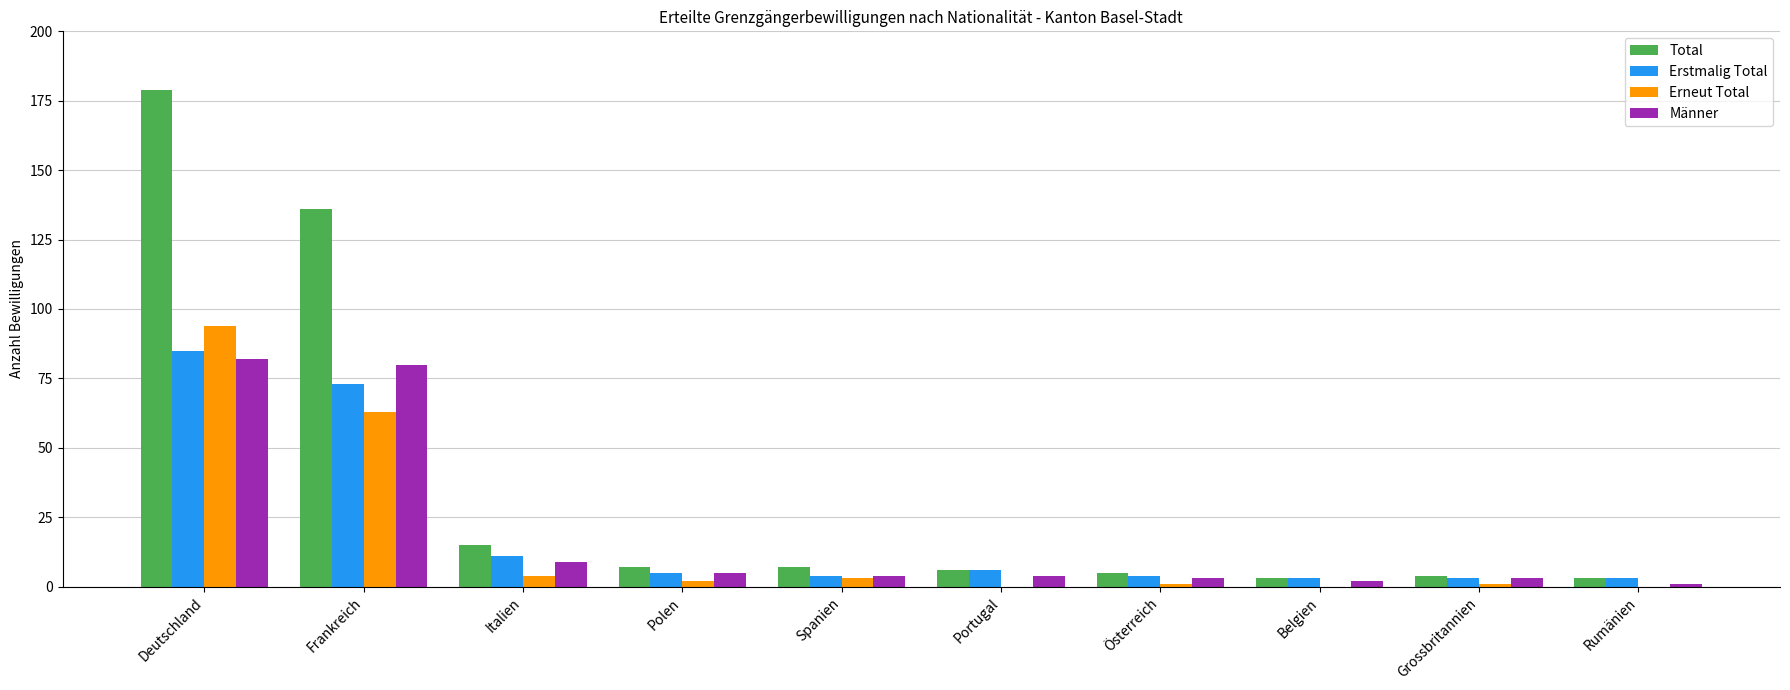

Reading left to right, extract all data points from this chart.

Total: Deutschland=179	Frankreich=136	Italien=15	Polen=7	Spanien=7	Portugal=6	Österreich=5	Belgien=3	Grossbritannien=4	Rumänien=3
Erstmalig Total: Deutschland=85	Frankreich=73	Italien=11	Polen=5	Spanien=4	Portugal=6	Österreich=4	Belgien=3	Grossbritannien=3	Rumänien=3
Erneut Total: Deutschland=94	Frankreich=63	Italien=4	Polen=2	Spanien=3	Portugal=0	Österreich=1	Belgien=0	Grossbritannien=1	Rumänien=0
Männer: Deutschland=82	Frankreich=80	Italien=9	Polen=5	Spanien=4	Portugal=4	Österreich=3	Belgien=2	Grossbritannien=3	Rumänien=1